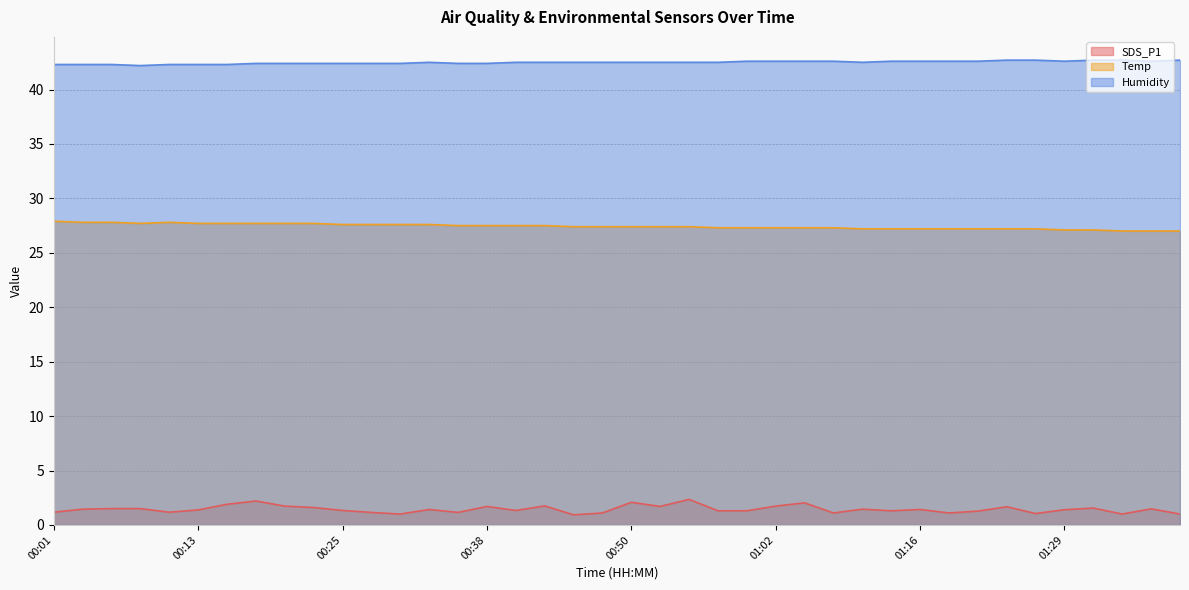

True or false: Temp has a value of 27.7 at 00:18.

True